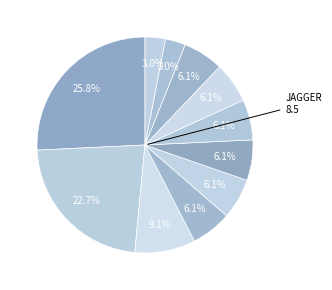

Rank the categories by value from lowest to highest.

Bil Boy Blu, Tanner, Blaze, EddiE, Hendrix, Trace, Maxwell, Chicklet, Bentley, Riot / Criss, Jagger